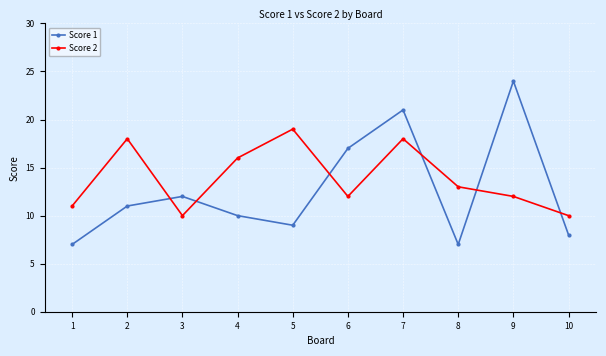

Rank the series at 6 from highest to lowest value.

Score 1, Score 2